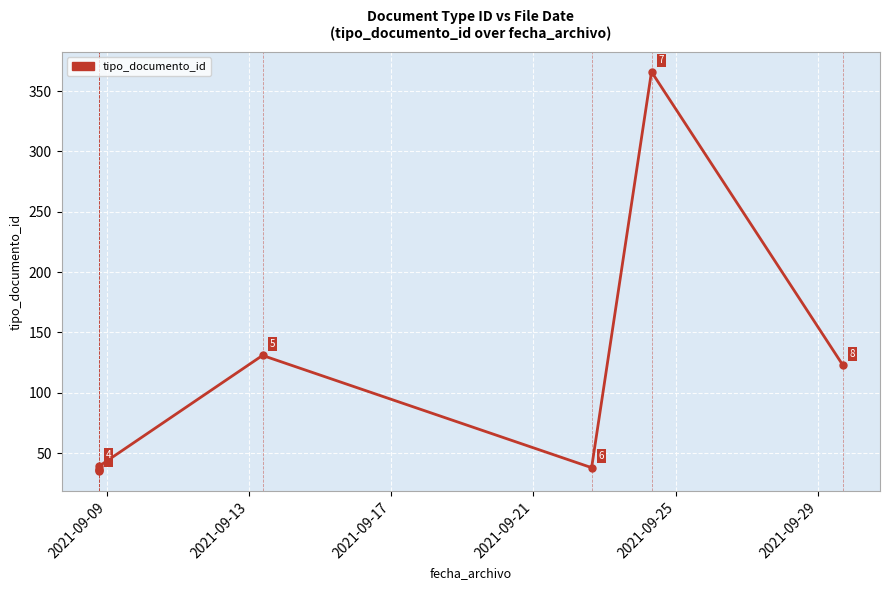

Reading right to left, extract all data points from this chart.

123	366	38	131	39	37	36	35